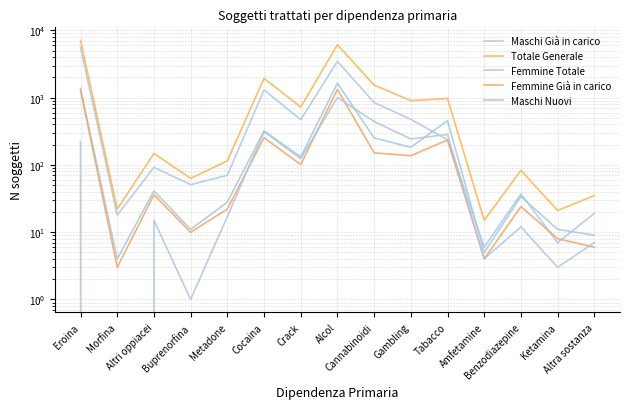

The value of Femmine Già in carico at Buprenorfina is 15. True or false?

False